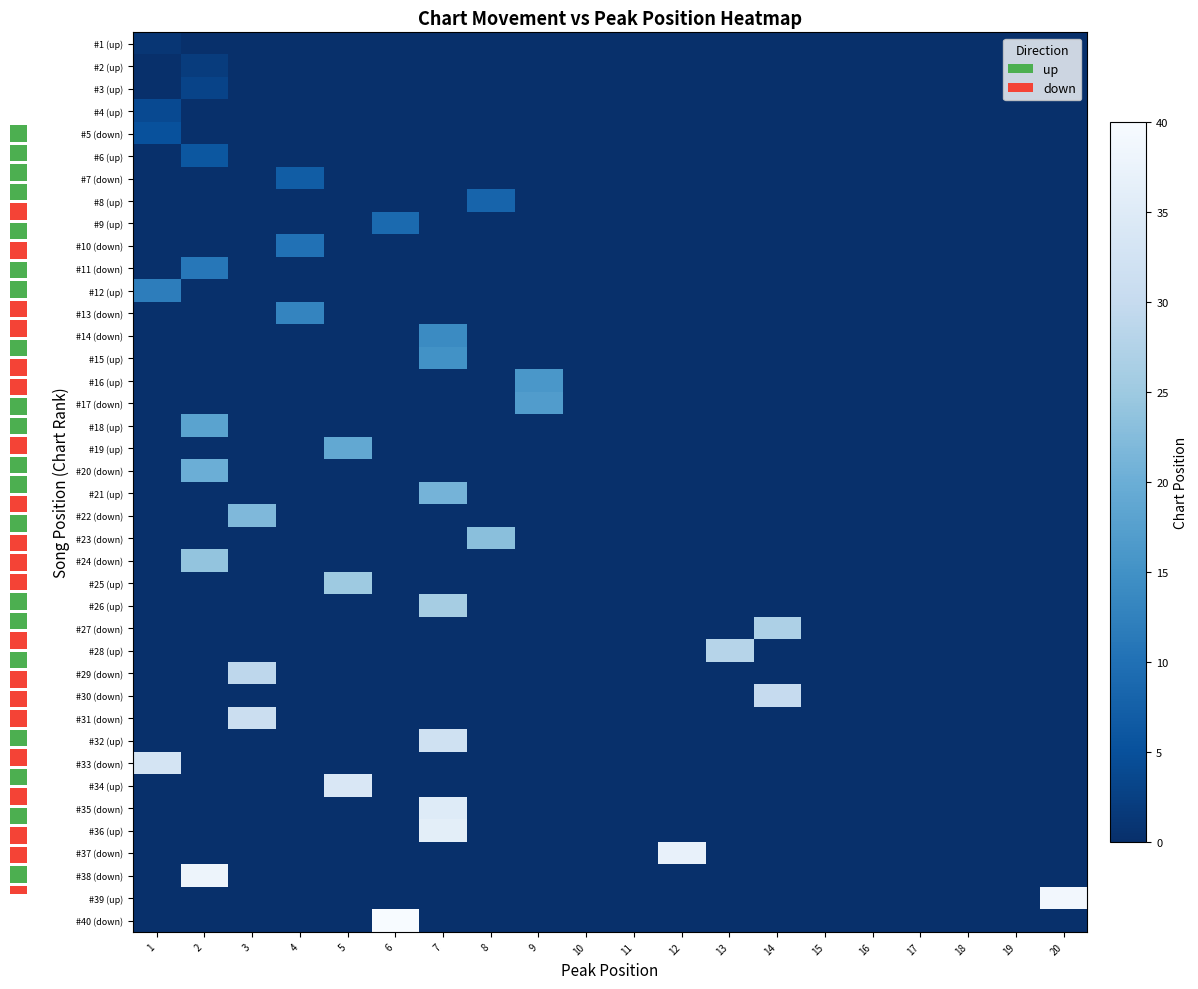

What is the average value of the #39 (up) series?

2